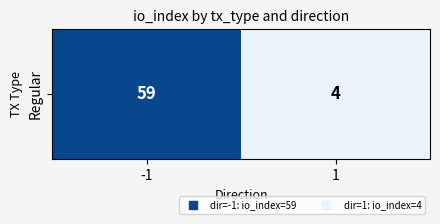

Which label corresponds to the smallest value in the chart?

1